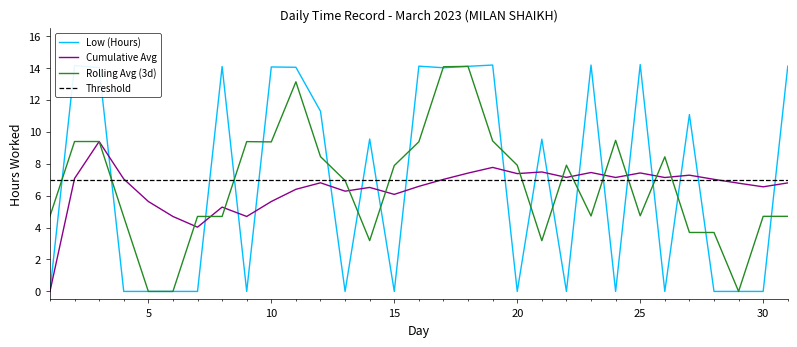

At which label is the value closest to 7?

21